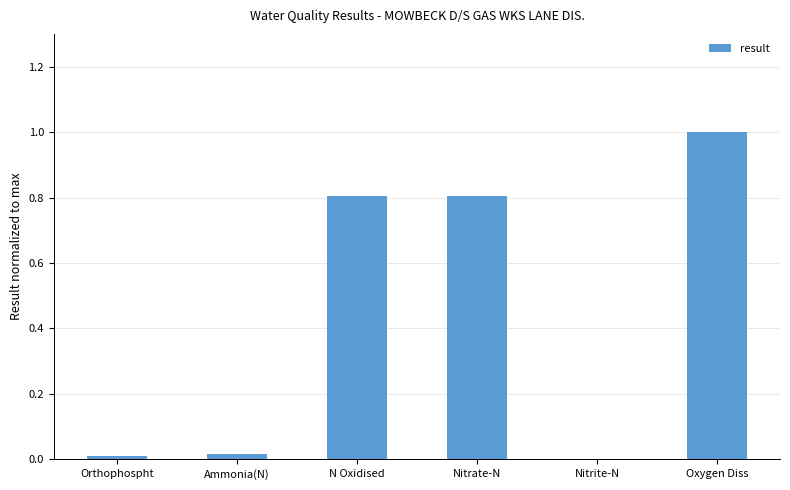

True or false: the data shows 1.1 at N Oxidised.

False